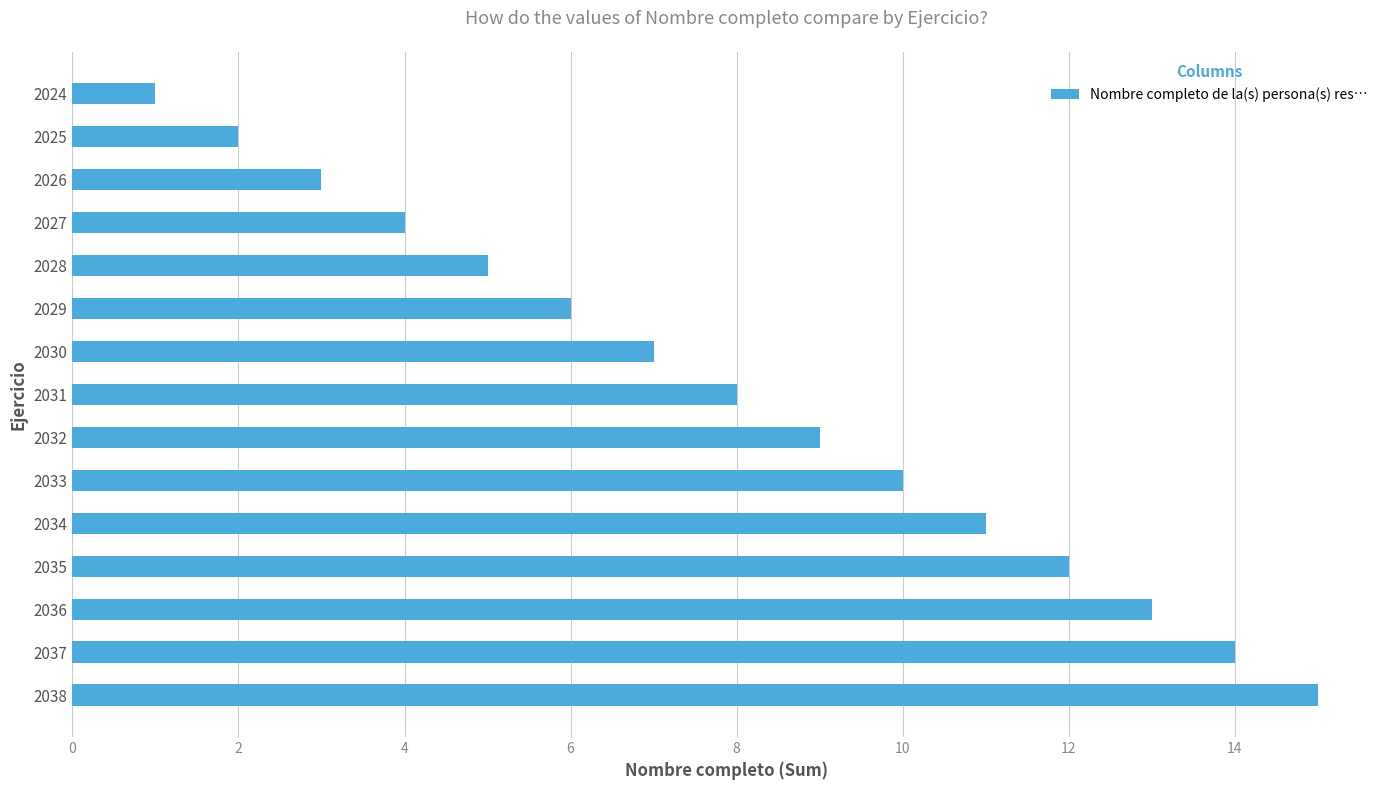

List the labels in order of value, largest first.

2038, 2037, 2036, 2035, 2034, 2033, 2032, 2031, 2030, 2029, 2028, 2027, 2026, 2025, 2024